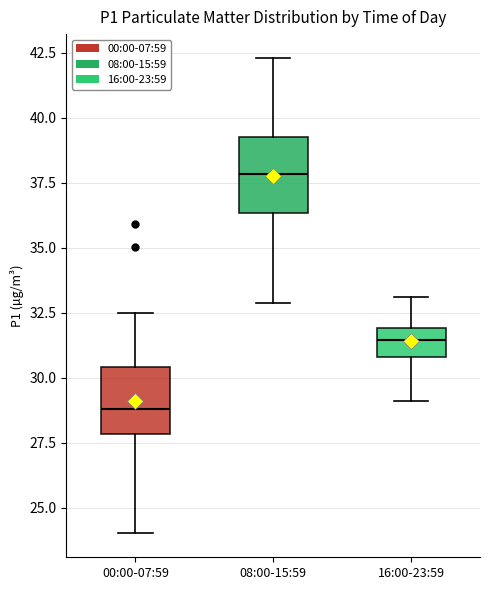

Where is the upper edge of the box for 08:00-15:59 on the y-axis? The values are not printed on the chart, so give them approximately, as read against the axis.

39.5